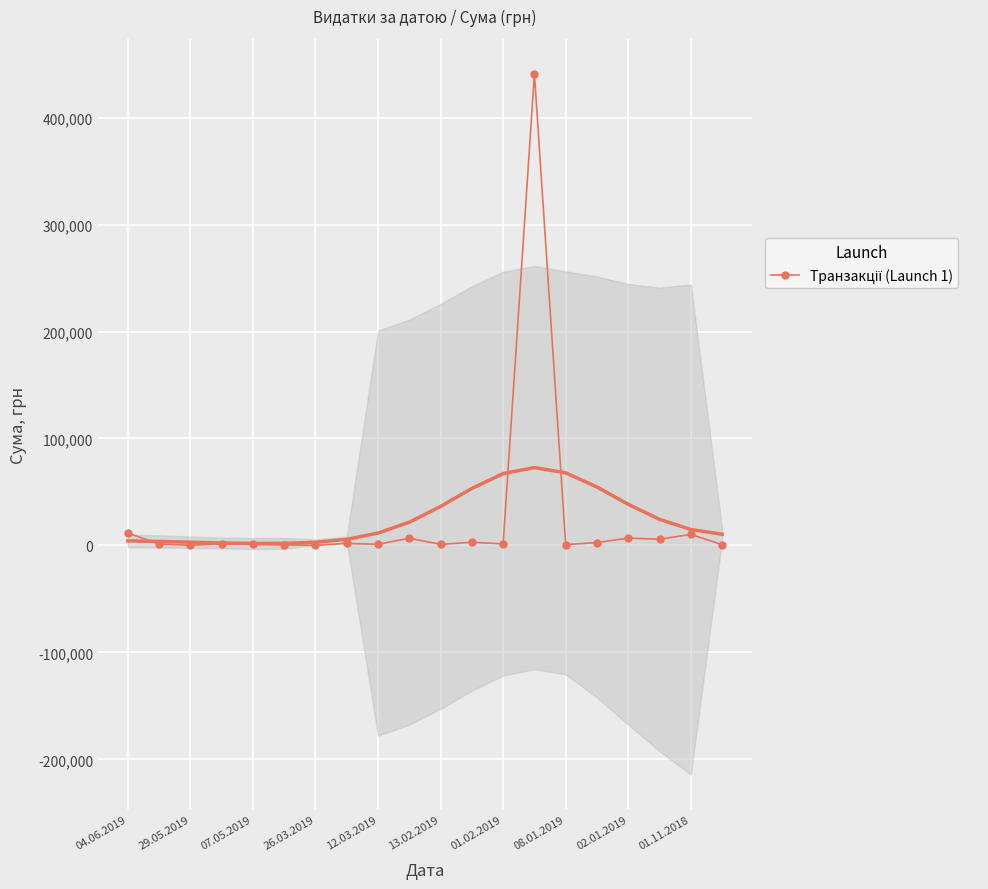

What is the approximate value at 19?

776.4